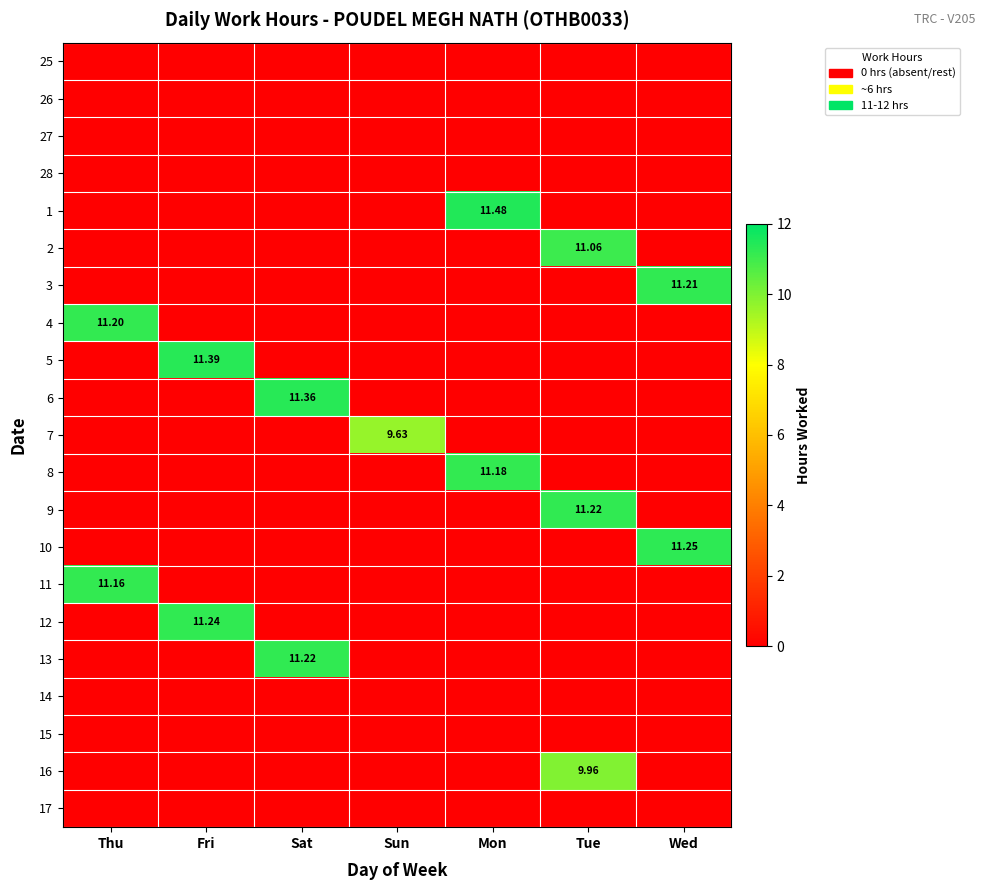

Where is 11 nearest to the value 5?

Fri